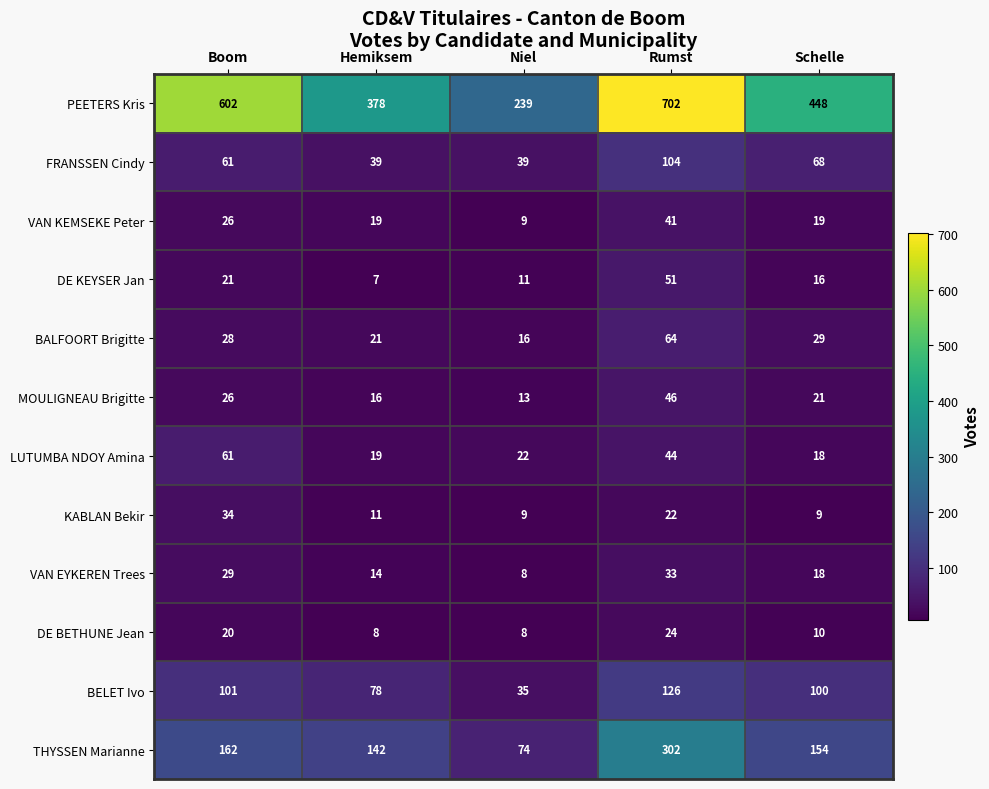

What is the approximate value of PEETERS Kris at Hemiksem, to the nearest 5?

380